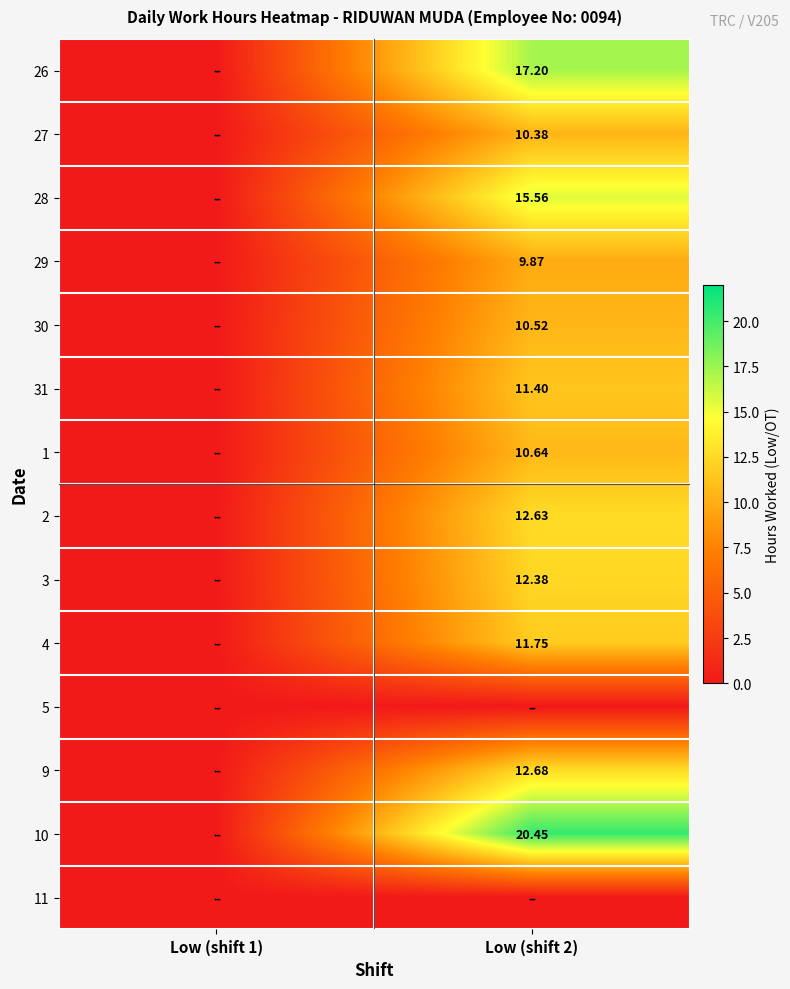

Which series has the largest range (max minus min)?

10